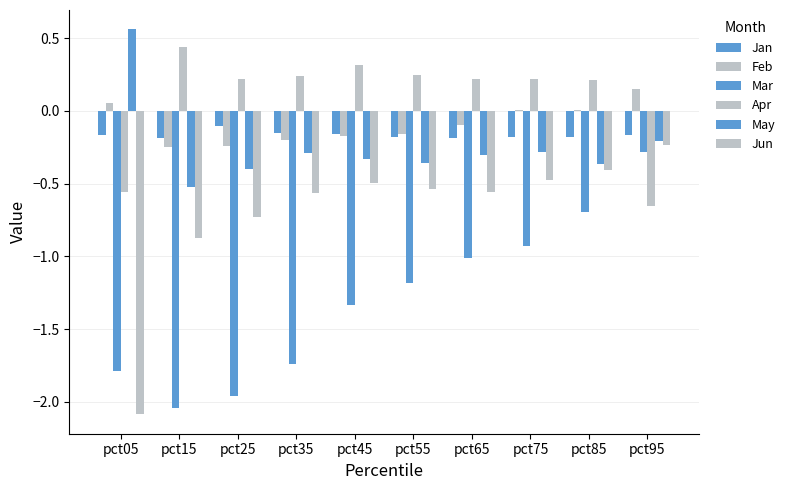

Rank the series by their maximum value, from lowest to highest.

Mar, Jun, Jan, Feb, Apr, May